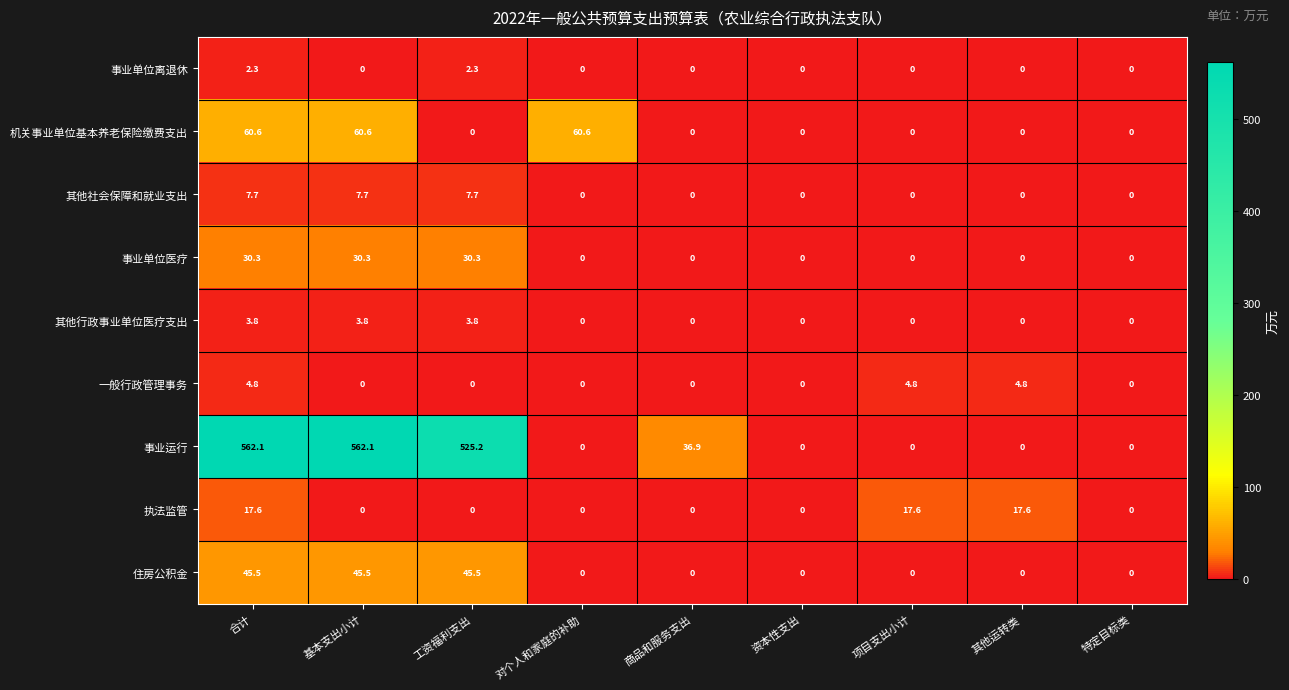

Which series has the largest range (max minus min)?

事业运行